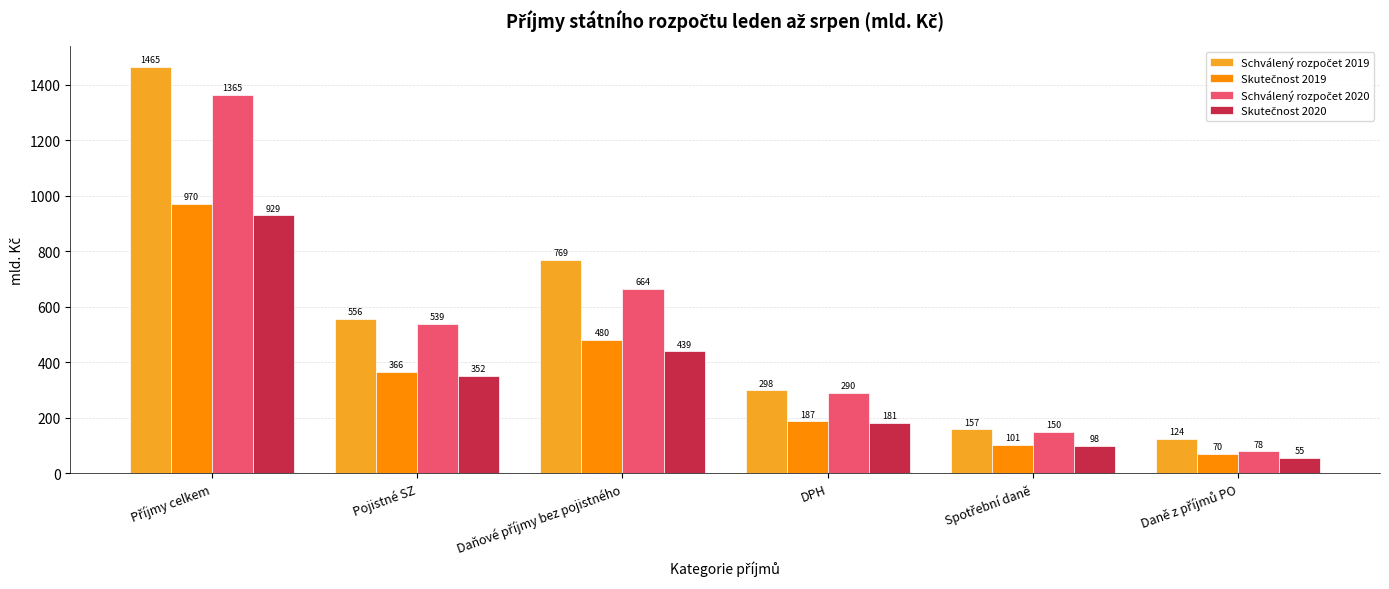

What is the maximum value shown in the chart?

1465.4